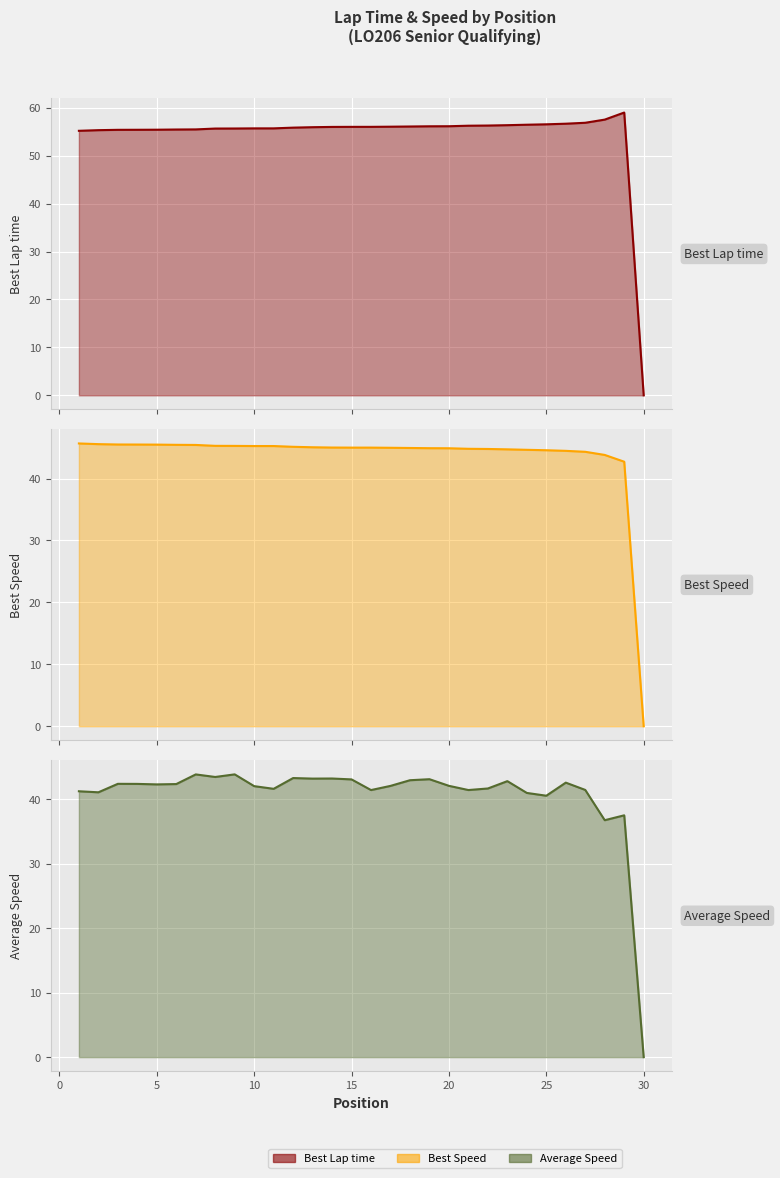

True or false: Best Lap time has a value of 80.6 at 17.

False